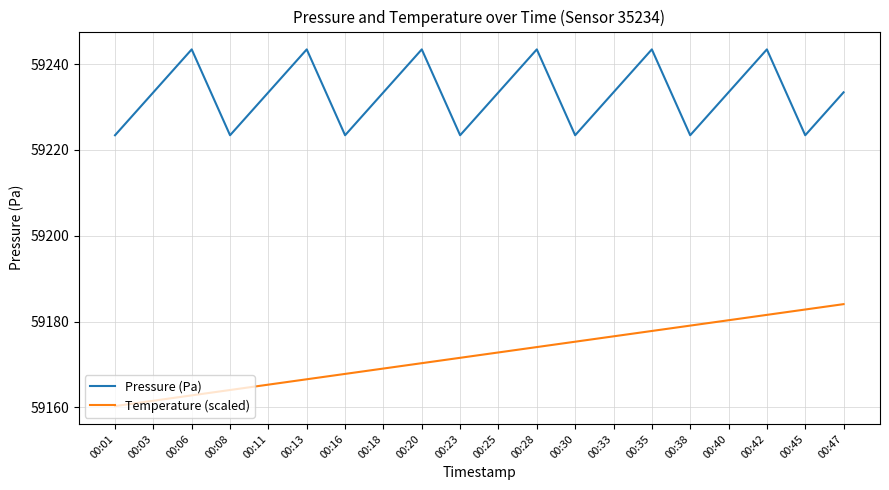

True or false: Temperature (scaled) has more than 1 interior local peaks.

False